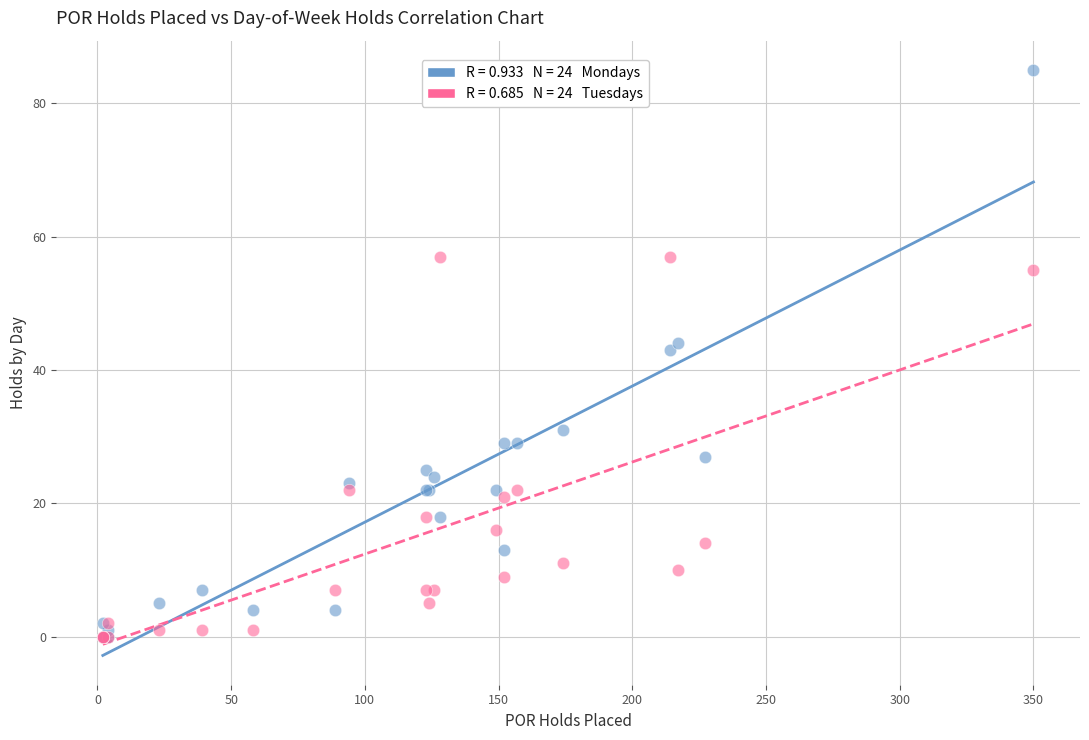

Across all series, what Y value is closest to 42?

43